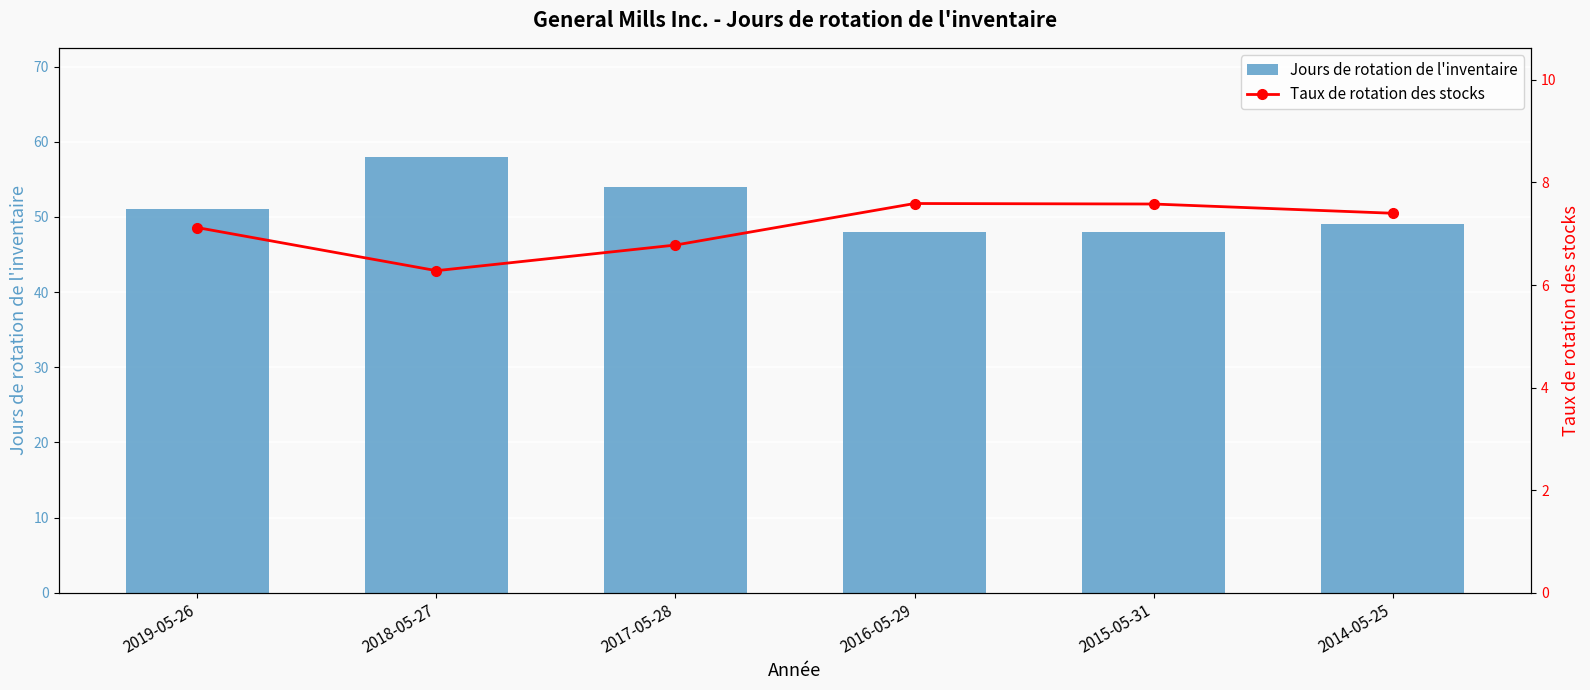

How many groups of bars are there?

6